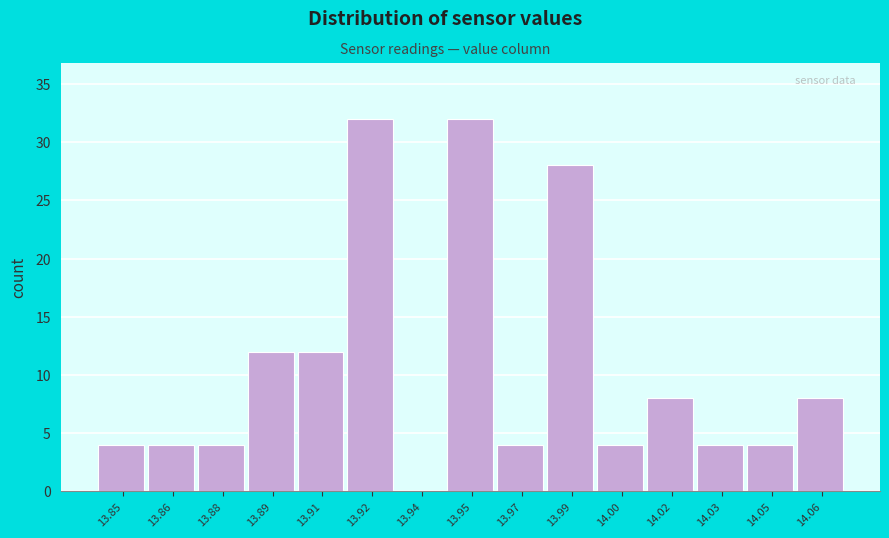

The chart shows a value of 4 at 14.00. True or false?

True